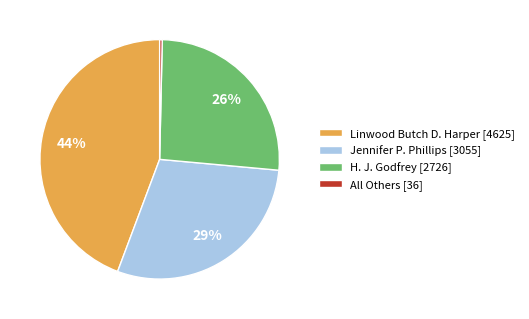

Is Jennifer P. Phillips the majority of the pie?

No